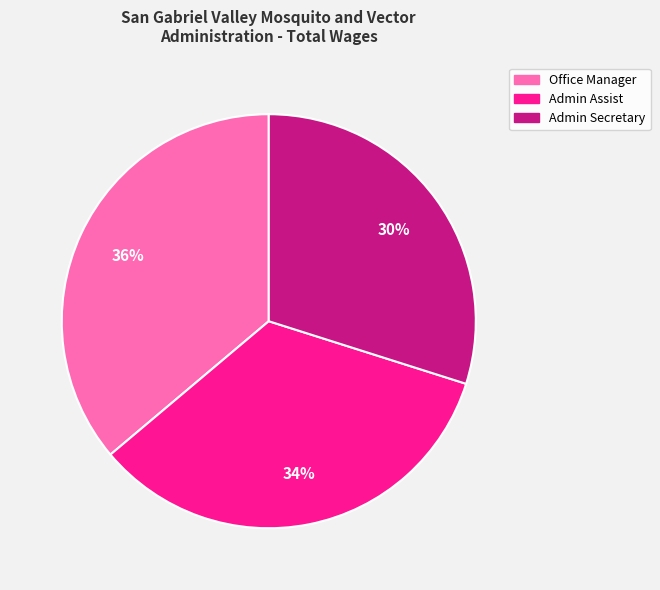

Is the sum of Admin Secretary and Office Manager greater than half?

Yes